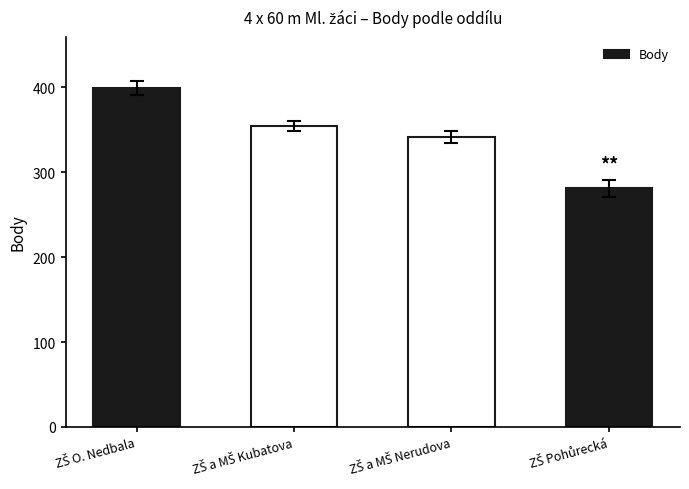

Reading left to right, transcribe all the data shown in this chart.

399	354	342	281